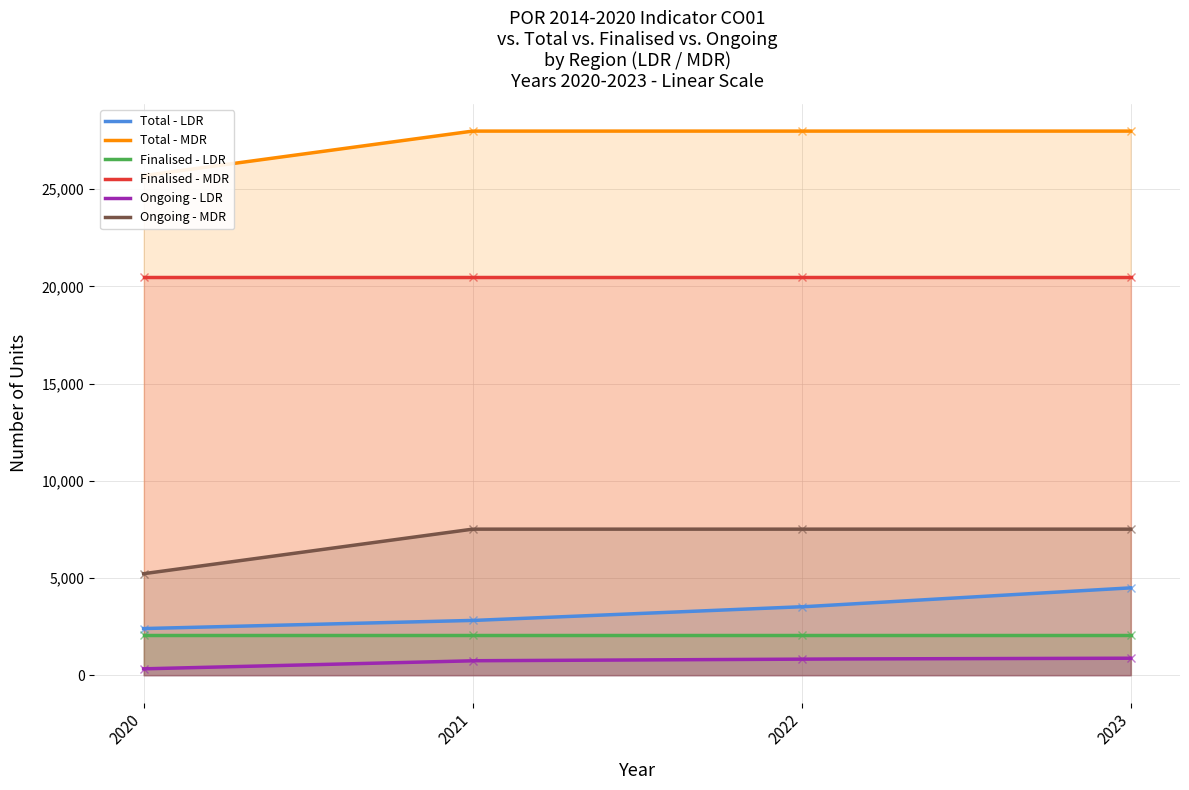

At how many categories does at least one series exceed 24569?

4